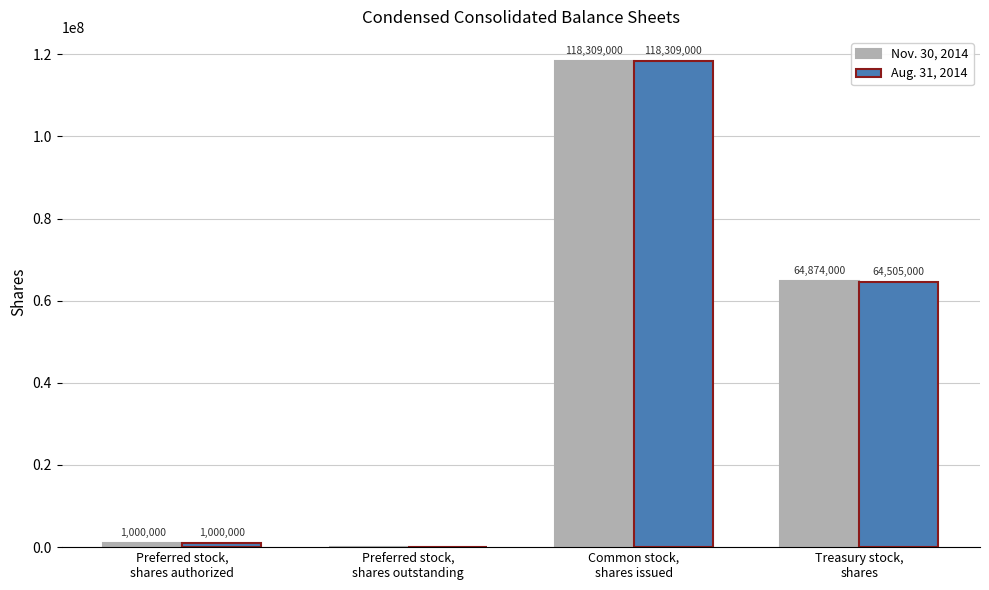

What is the sum of all Aug. 31, 2014 values?

183814000